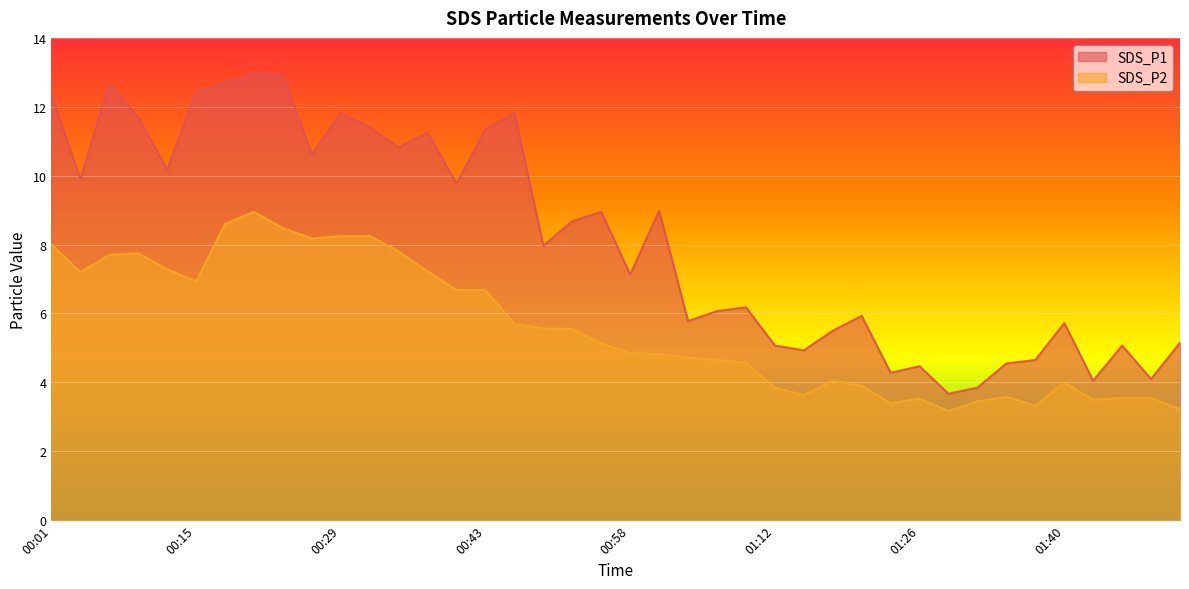

Which series has the largest range (max minus min)?

SDS_P1